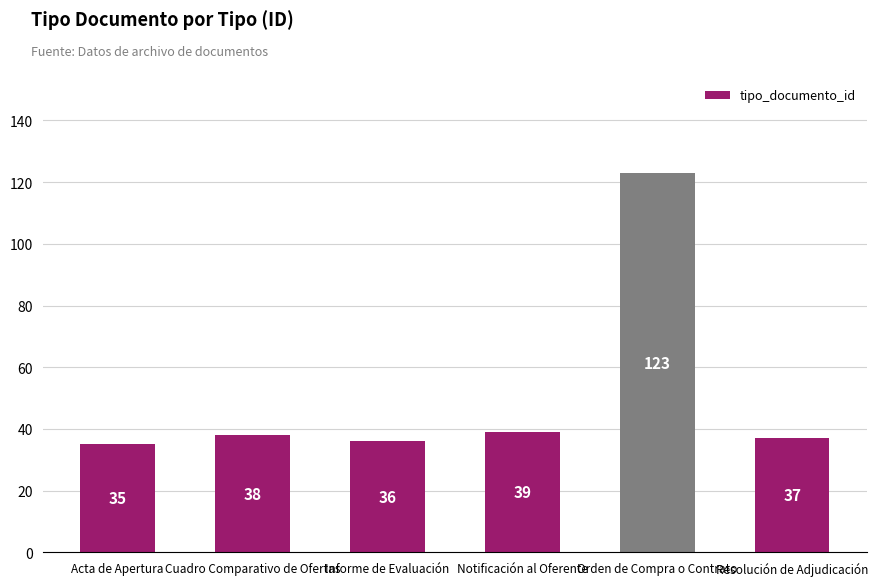

List the labels in order of value, smallest first.

Acta de Apertura, Informe de Evaluación, Resolución de Adjudicación, Cuadro Comparativo de Ofertas, Notificación al Oferente, Orden de Compra o Contrato